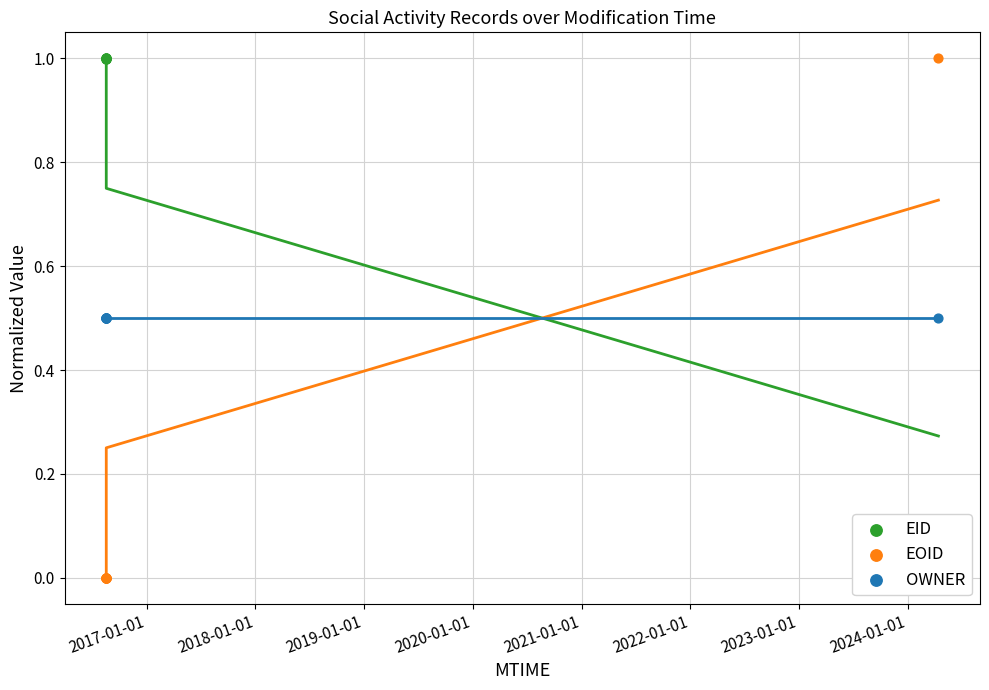

Which series contains the highest Y value?

EID